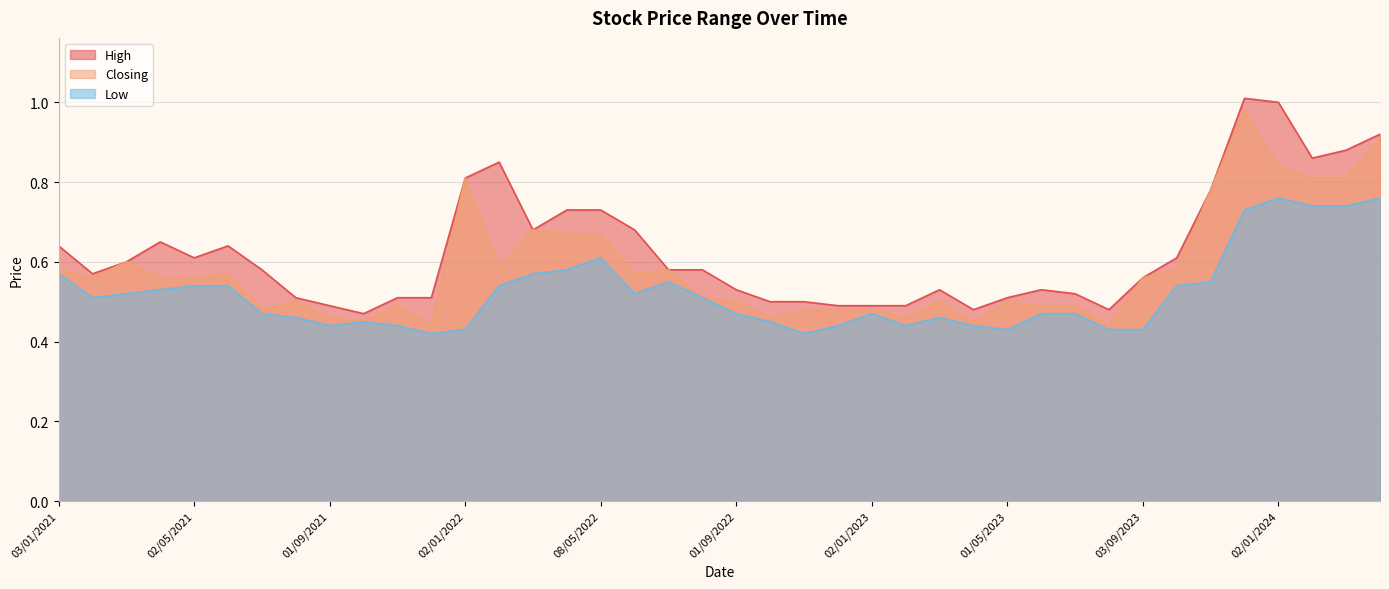

At which category is the sum across all series the highest?

03/12/2023